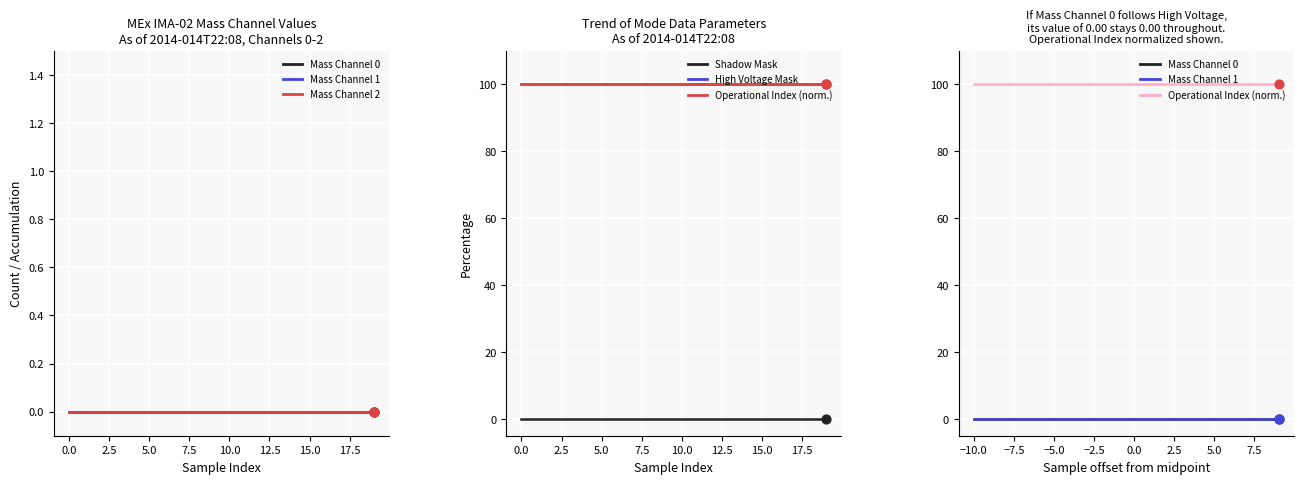

Which series contains the highest Y value?

High Voltage Mask